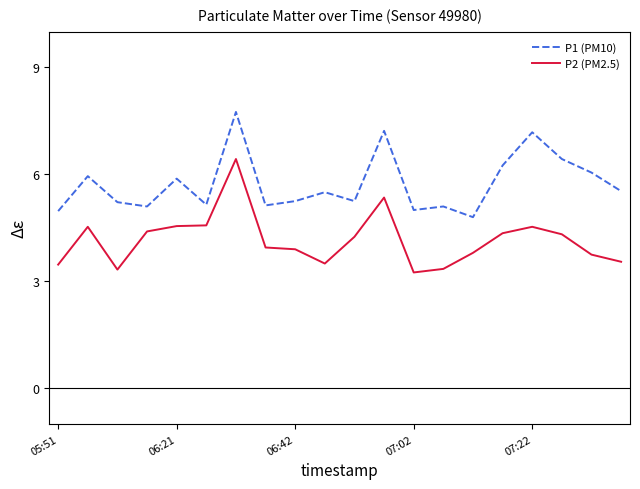

Which series has the largest total across all categories?

P1 (PM10)